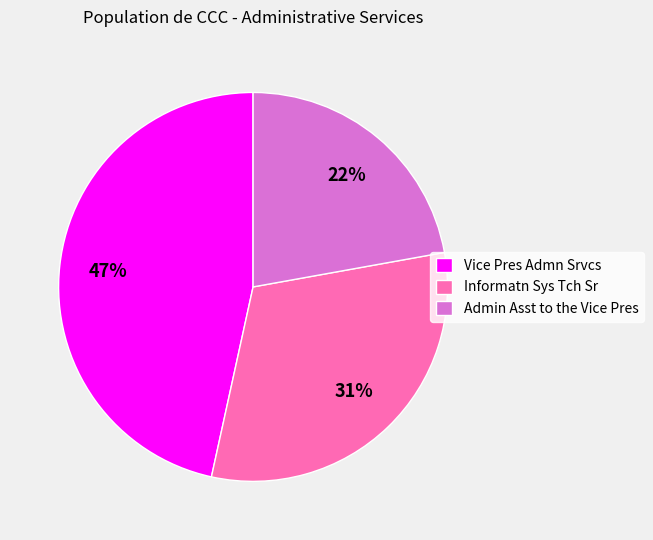

How many segments does this pie chart have?

3